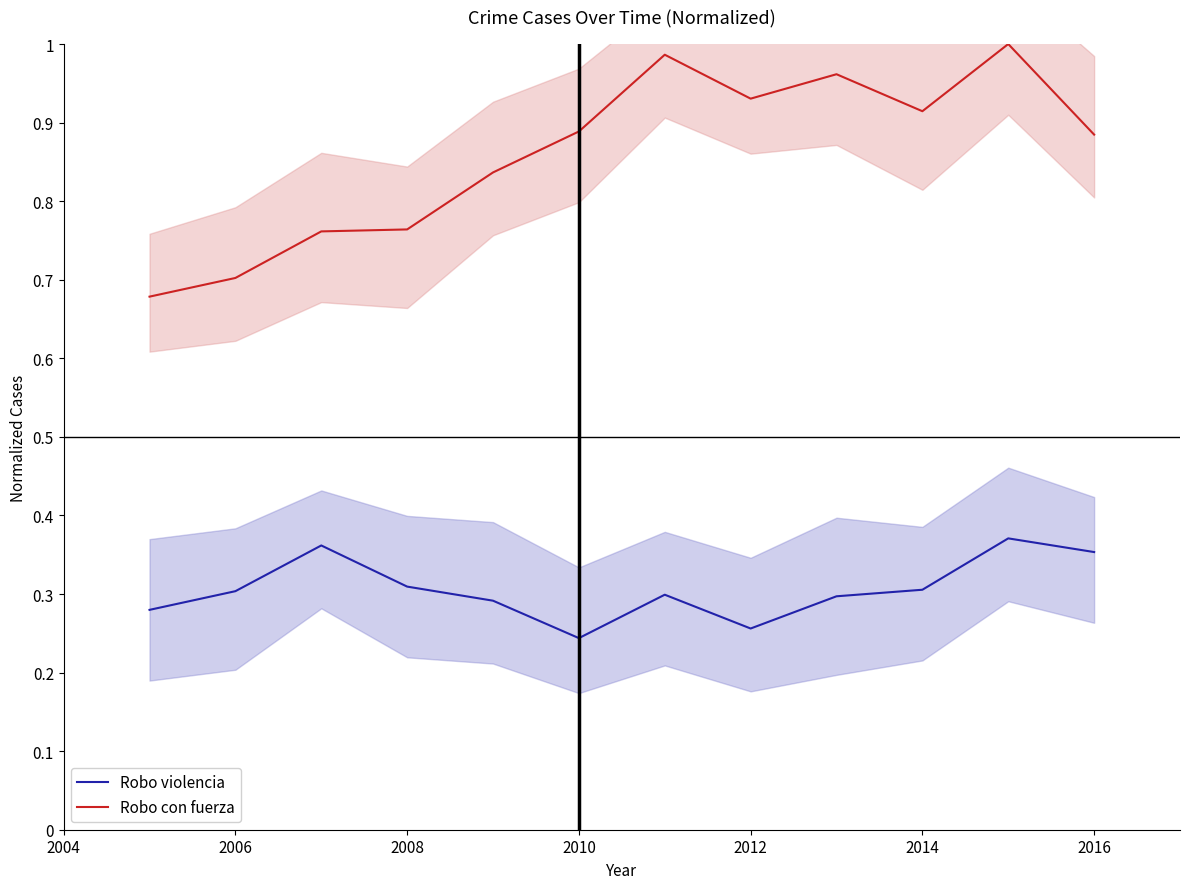

How many interior local valleys does the Robo violencia series have?

2